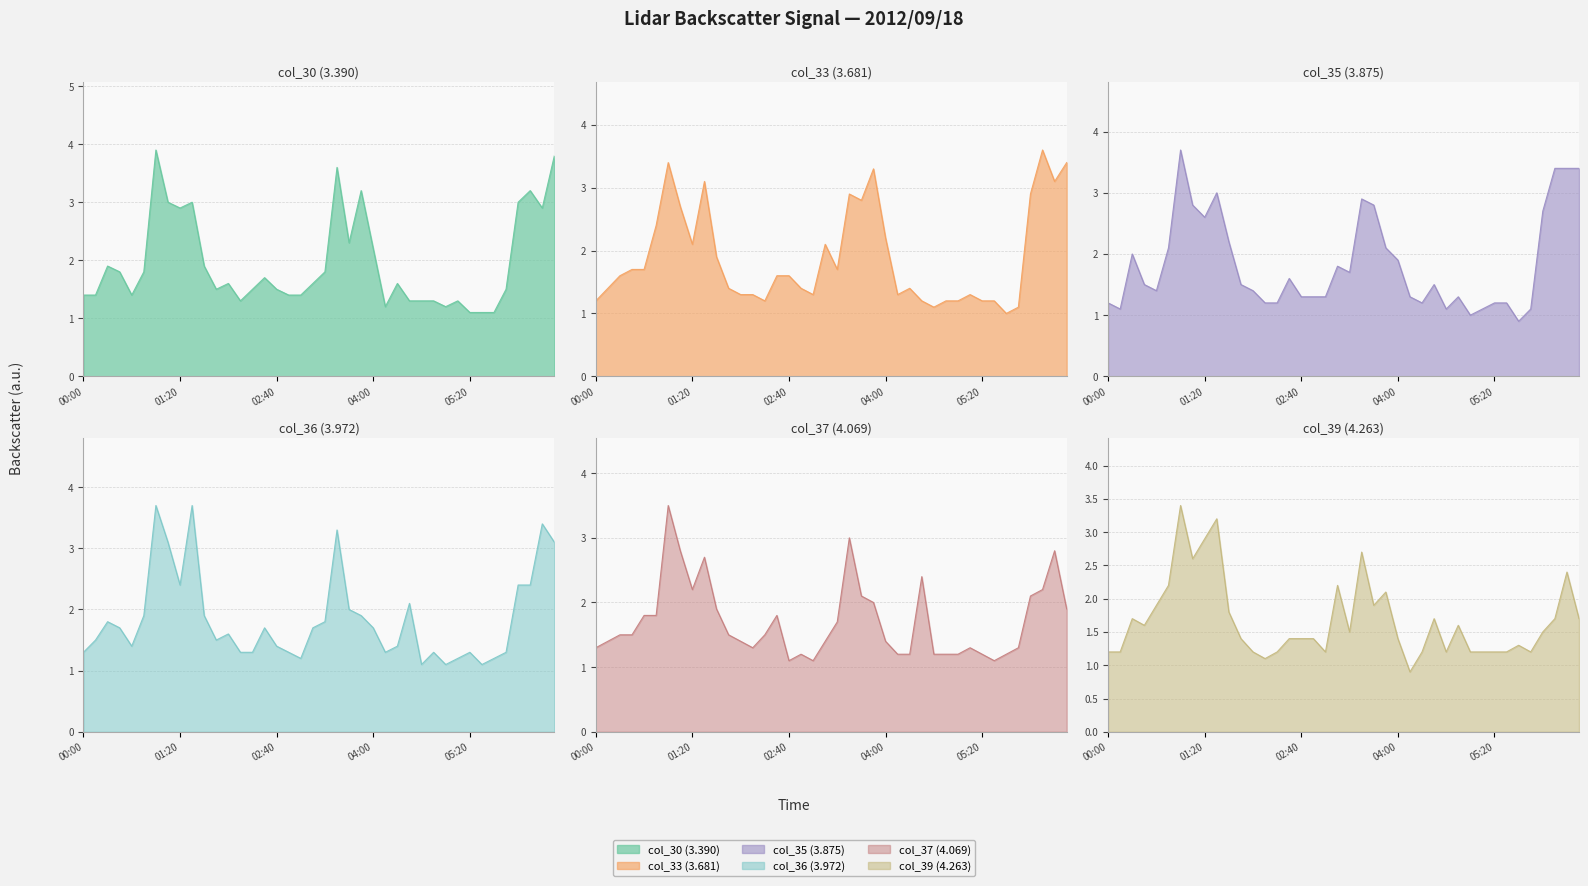

List the series in order of their peak value, lowest first.

col_39 (4.263), col_37 (4.069), col_33 (3.681), col_35 (3.875), col_36 (3.972), col_30 (3.390)